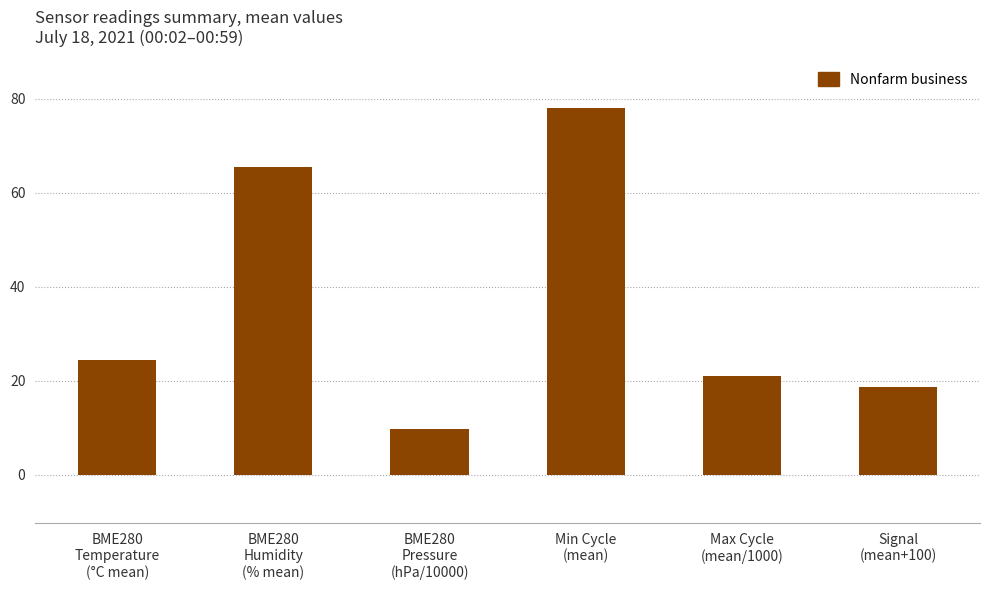

Where is the data nearest to the value 44?

BME280
Temperature
(°C mean)